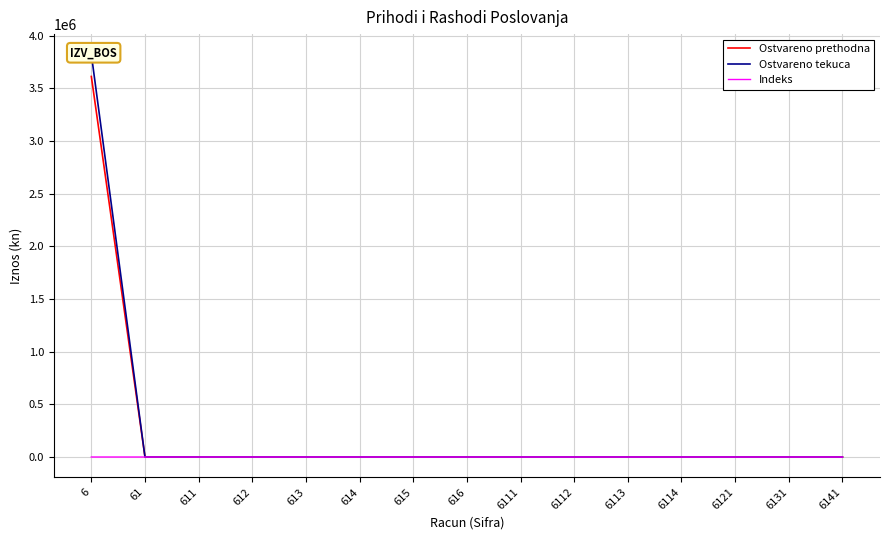

What is the average value of the Indeks series?

7.1